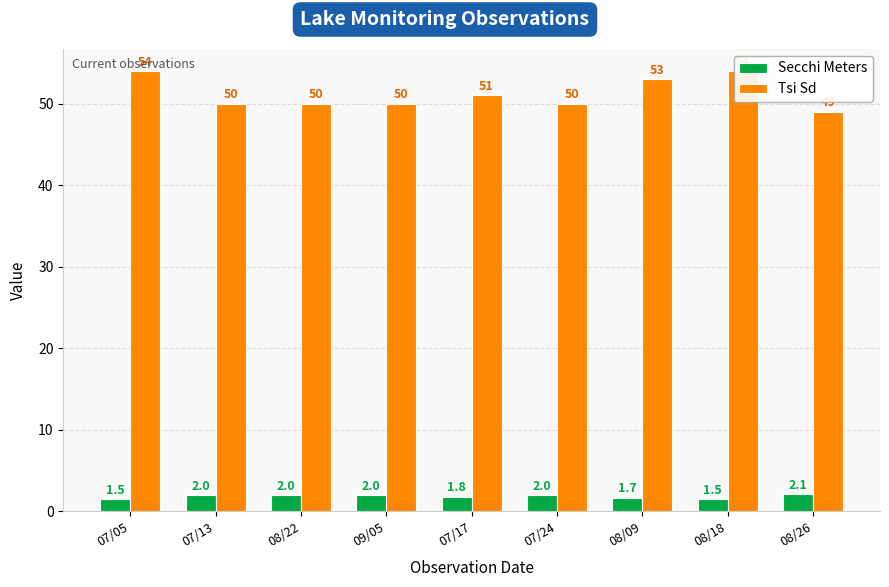

What is the difference between the highest and lowest values at 07/13?

48.0